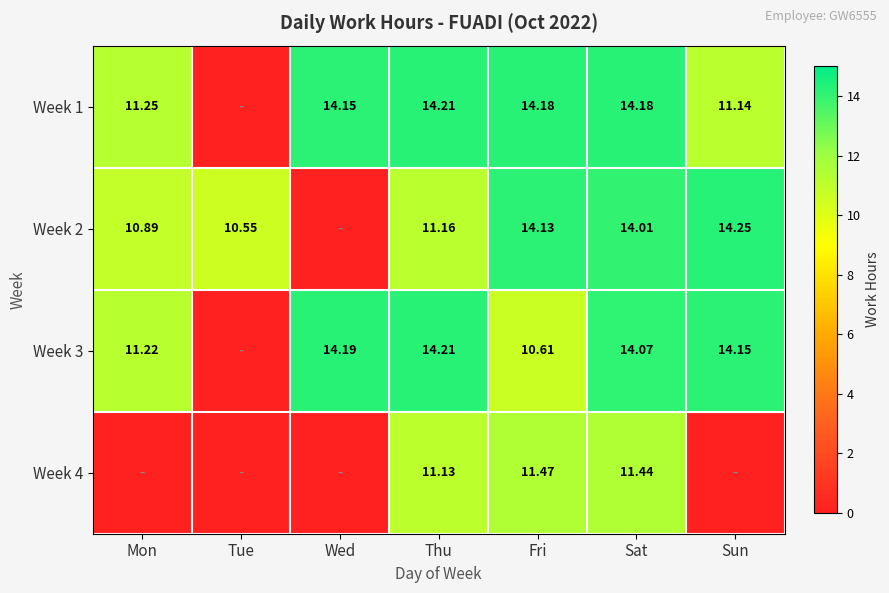

At which label does Week 2 reach its minimum?

Wed